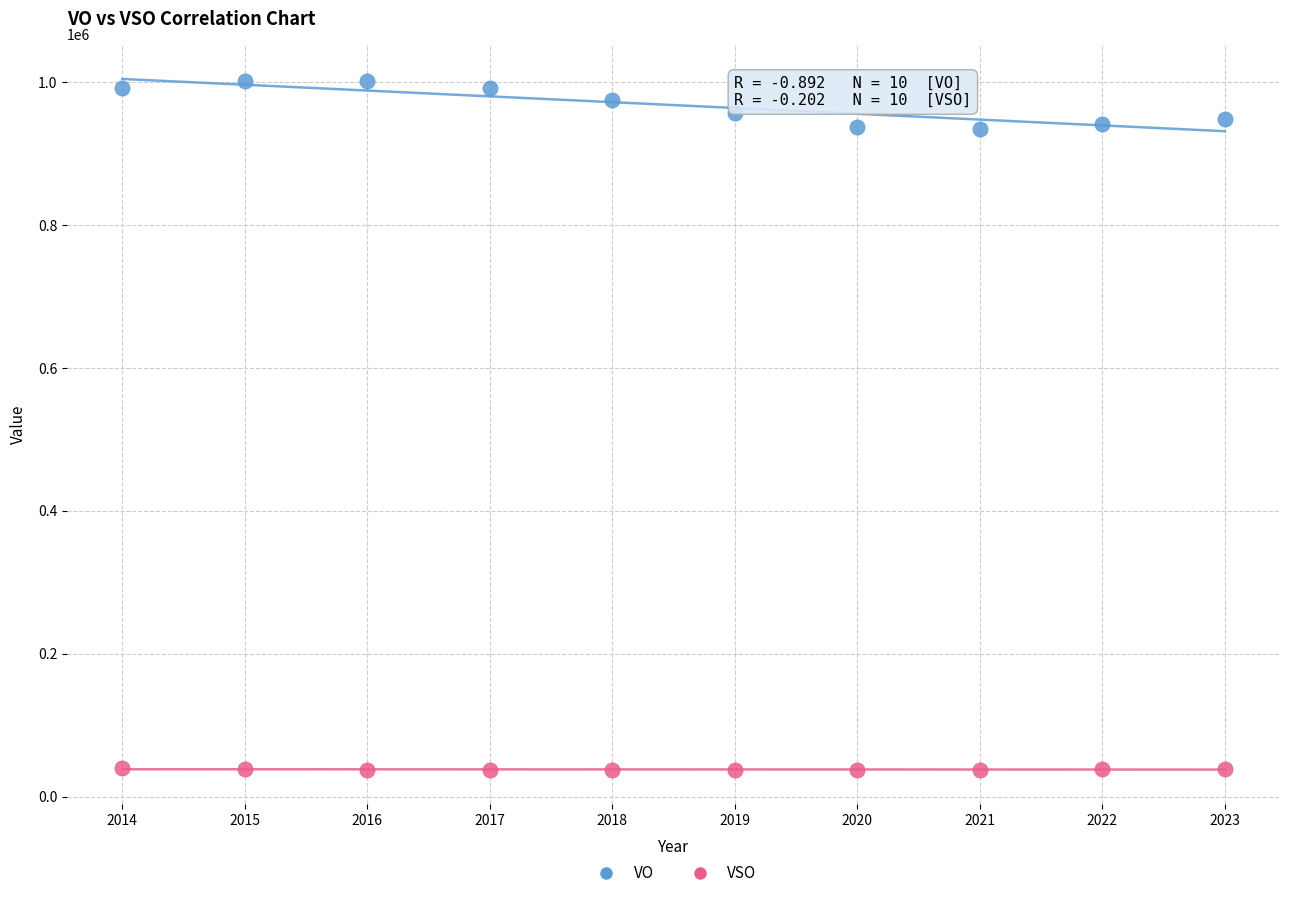

Across all data points, what is the range of Y values (max minus min)?

964530